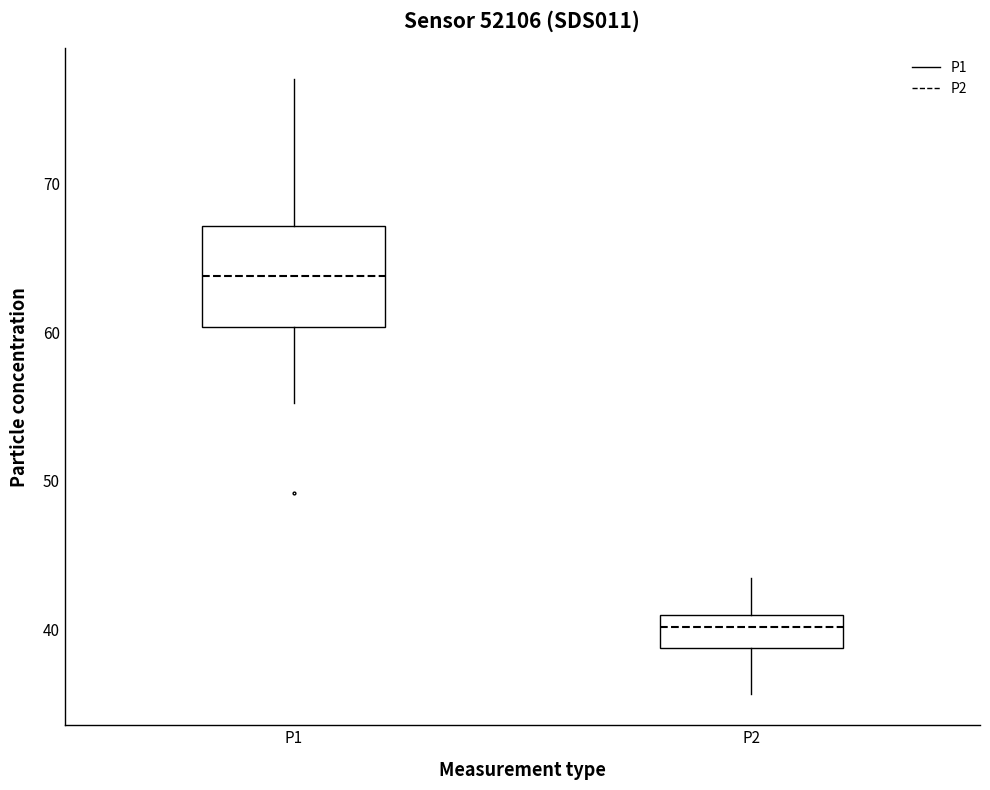

Reading left to right, read every box against the y-axis: the position of its median line, the range the box covers, and the ends of its whiskers. The values are not printed on the chart, so give them approximately, as read against the axis.

P1: median 64, box 60 to 67, whiskers 55 to 77
P2: median 40, box 39 to 41, whiskers 36 to 43